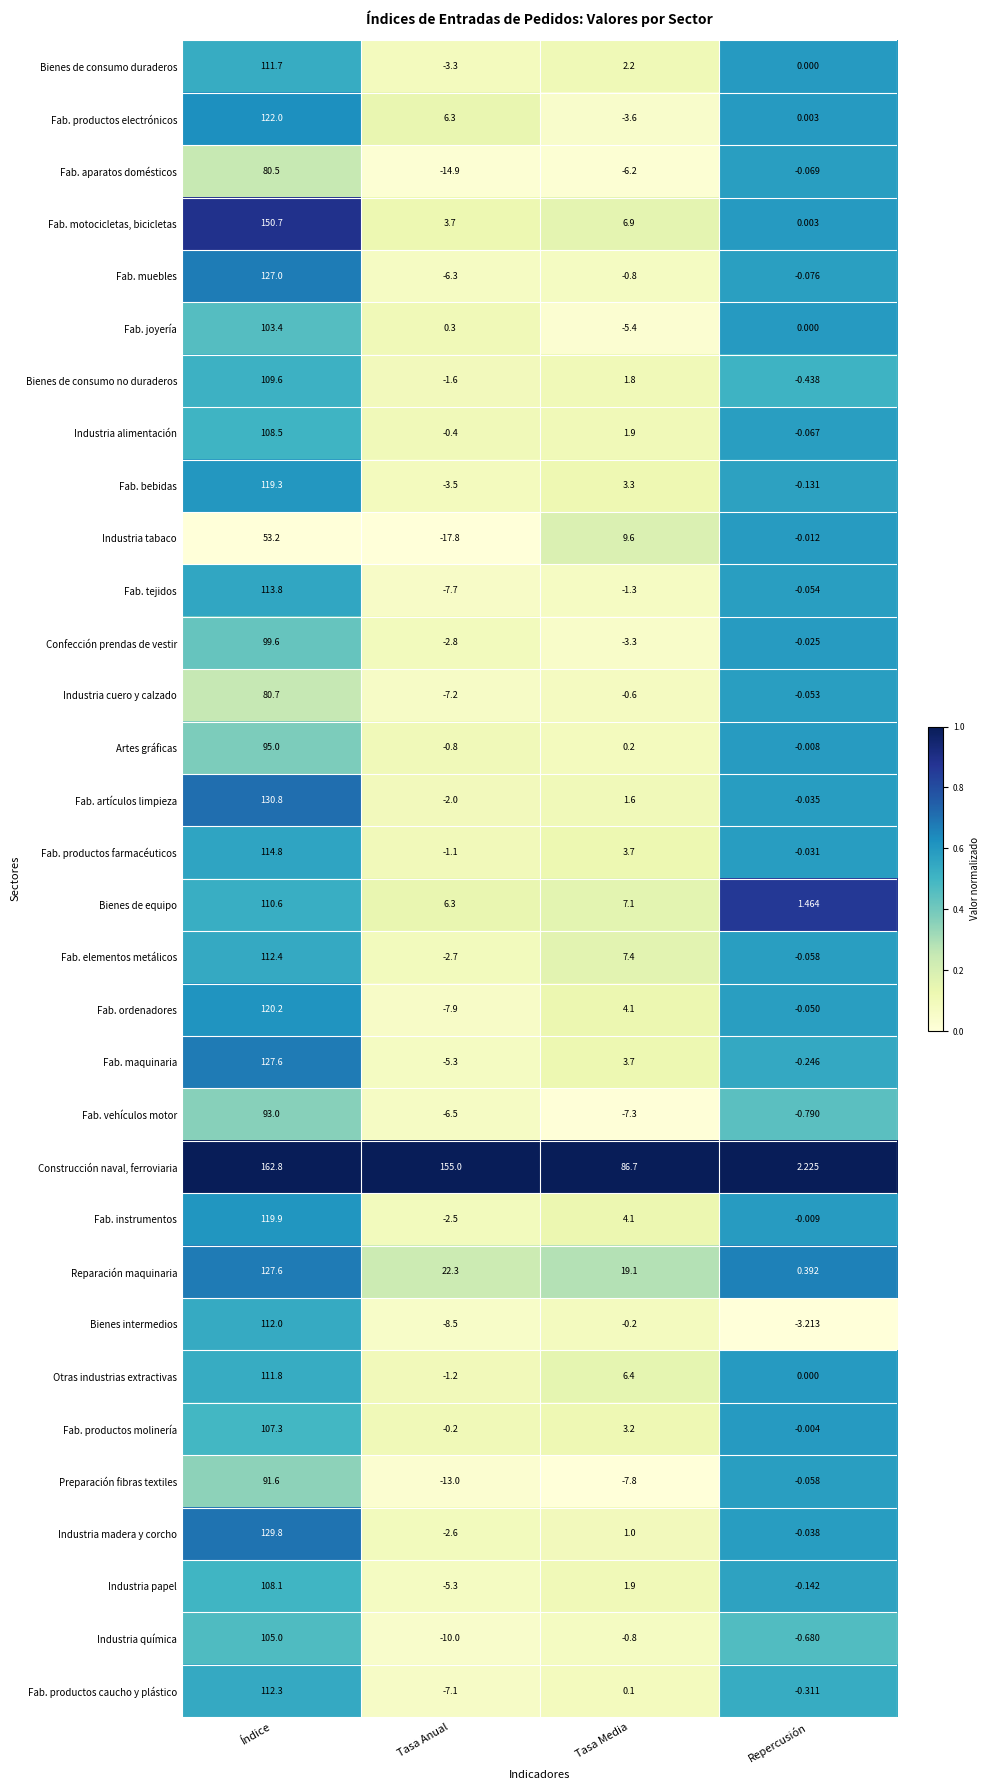

Which category has the highest value across all series?

Índice